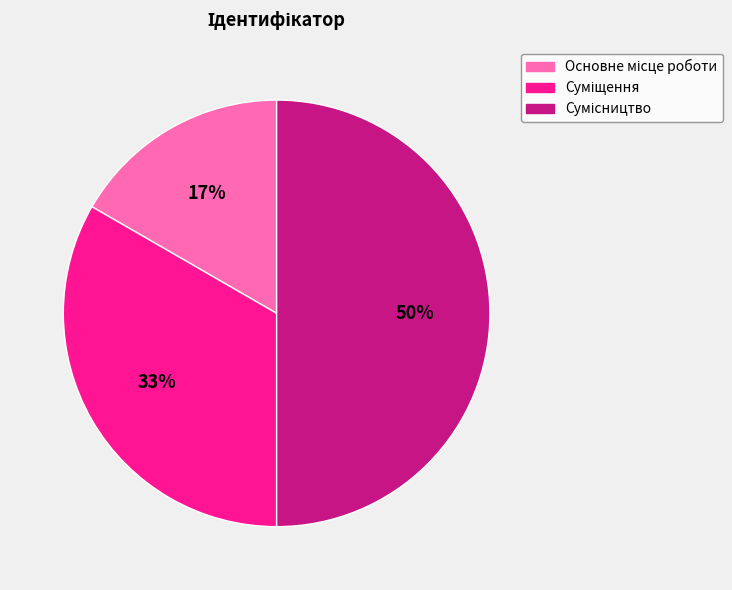

To the nearest percent, what is the average slice percentage?

33%